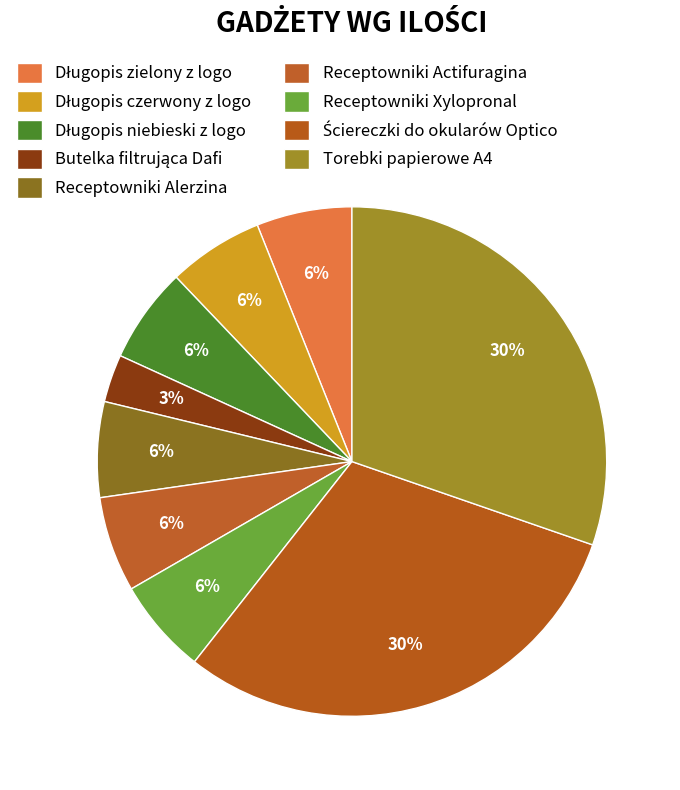

How many slices are in this pie chart?

9